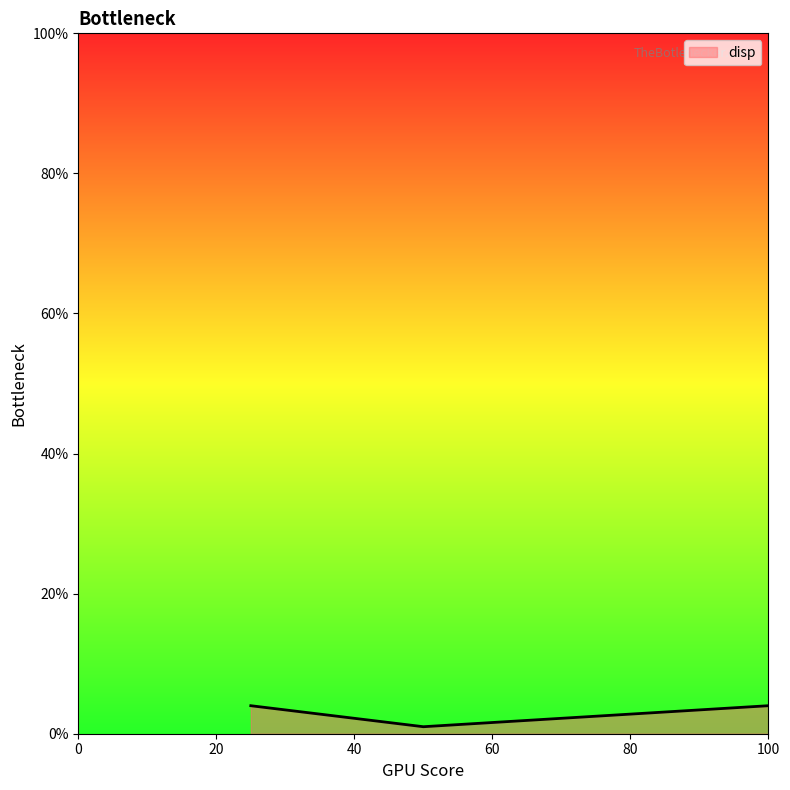

Does the chart display data point markers on the line(s)?

No